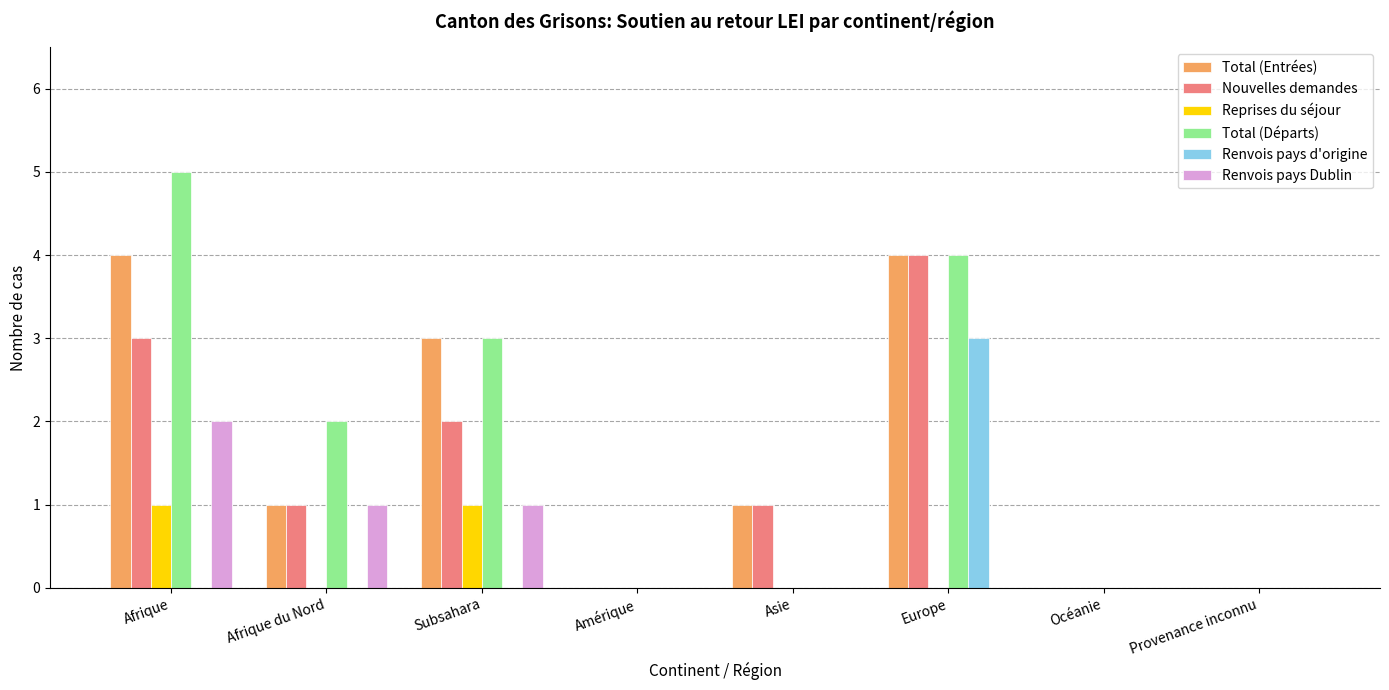

Are the bars grouped side by side (vs. stacked)?

Yes